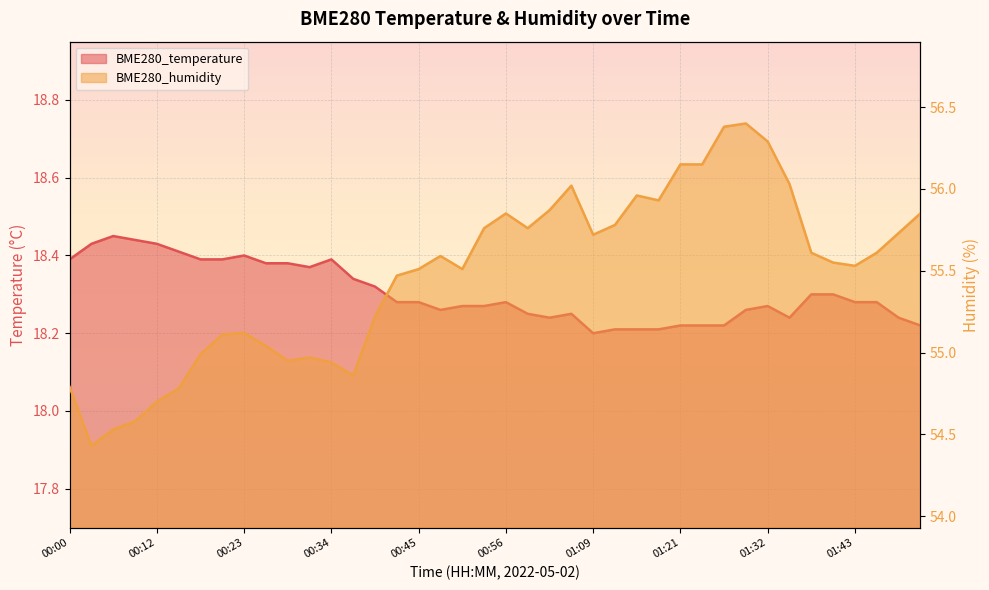

What are all the series names shown in the legend?

BME280_temperature, BME280_humidity